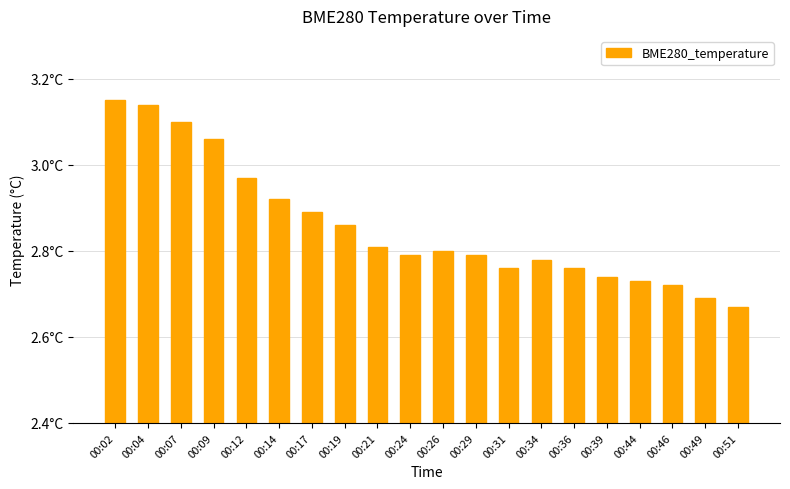

Reading left to right, transcribe all the data shown in this chart.

00:02=3.1	00:04=3.1	00:07=3.1	00:09=3.1	00:12=3.0	00:14=2.9	00:17=2.9	00:19=2.9	00:21=2.8	00:24=2.8	00:26=2.8	00:29=2.8	00:31=2.8	00:34=2.8	00:36=2.8	00:39=2.7	00:44=2.7	00:46=2.7	00:49=2.7	00:51=2.7